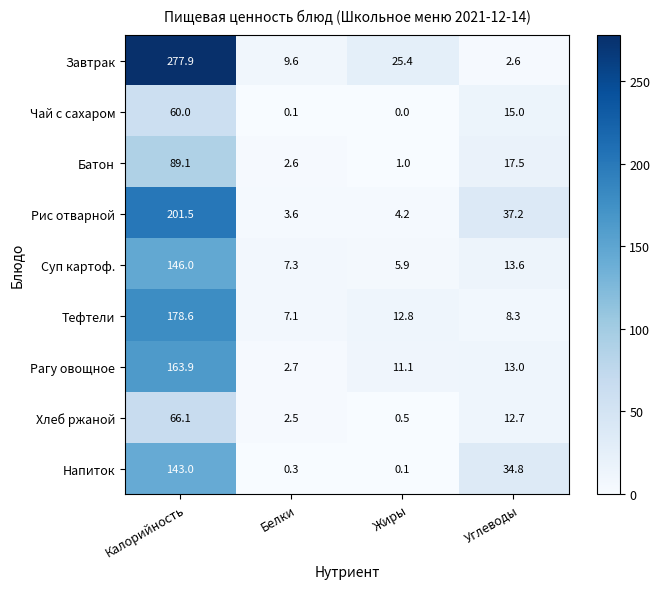

What is the average value of the Тефтели series?

51.7